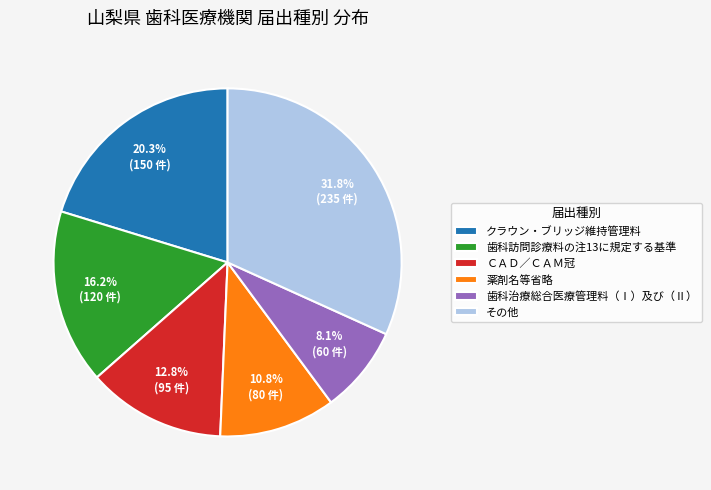

To the nearest percent, what is the difference between the largest and smallest slice percentages?

24%